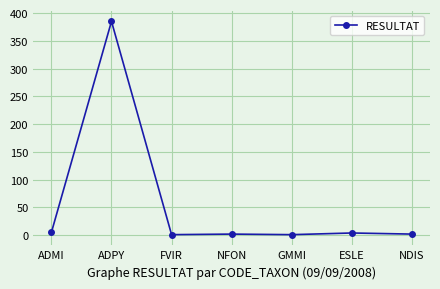

Is it true that the value at ADPY is 385?

True